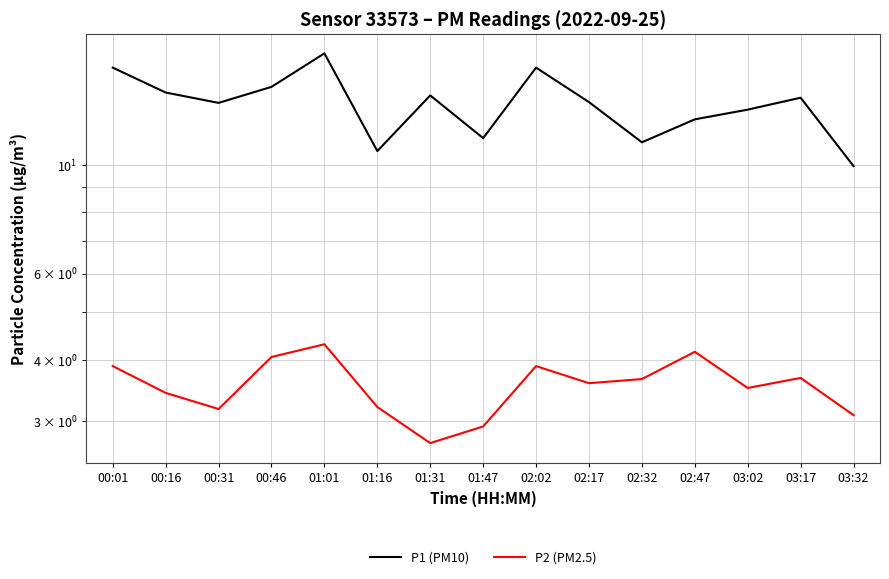

At which category does the chart reach its minimum across all series?

01:31